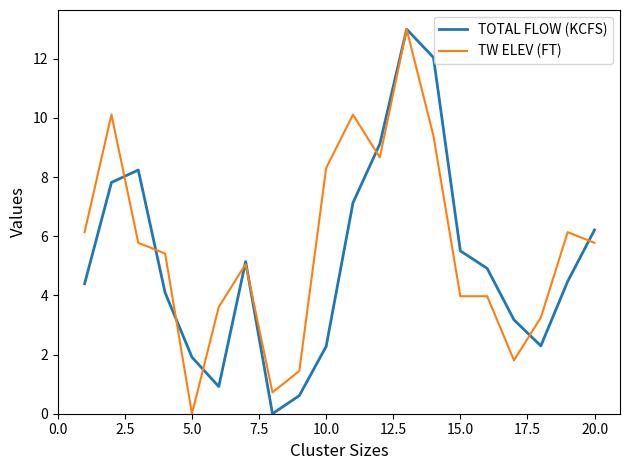

How many positive values does the TOTAL FLOW (KCFS) series have?

19